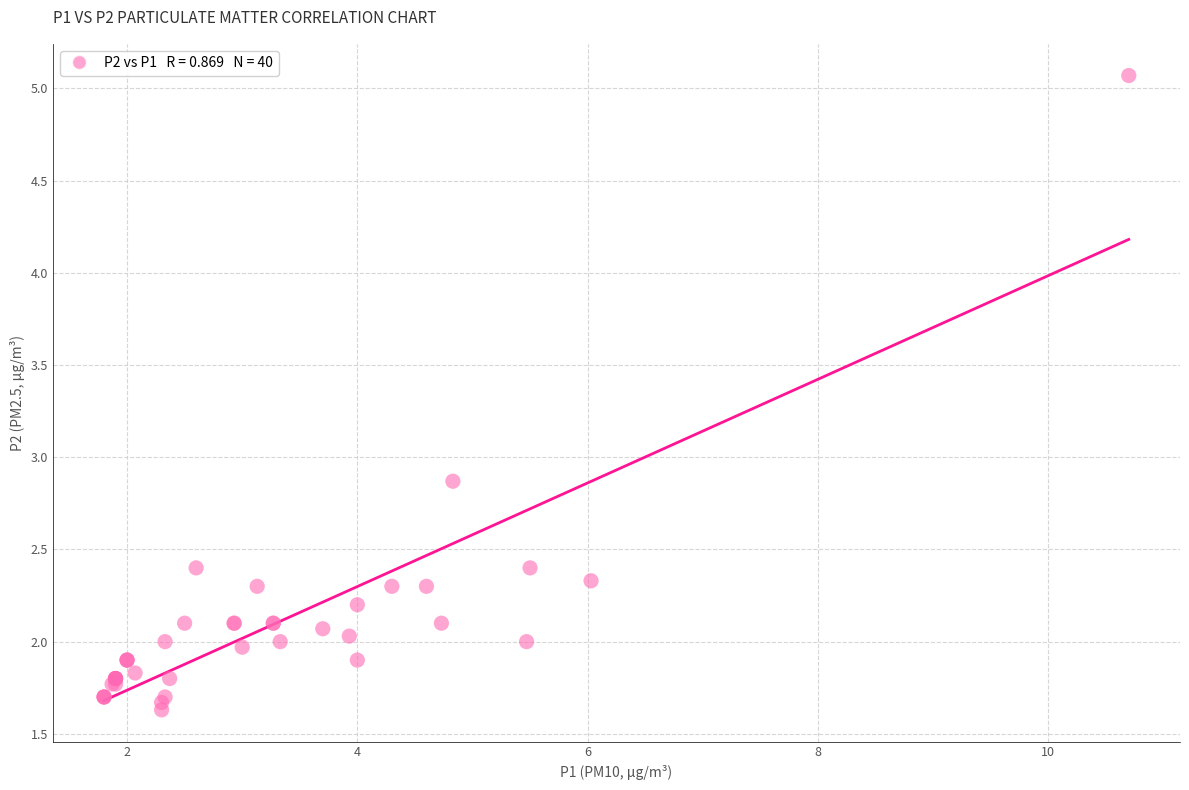

What Y value in the scatter plot is closest to 3?

2.9